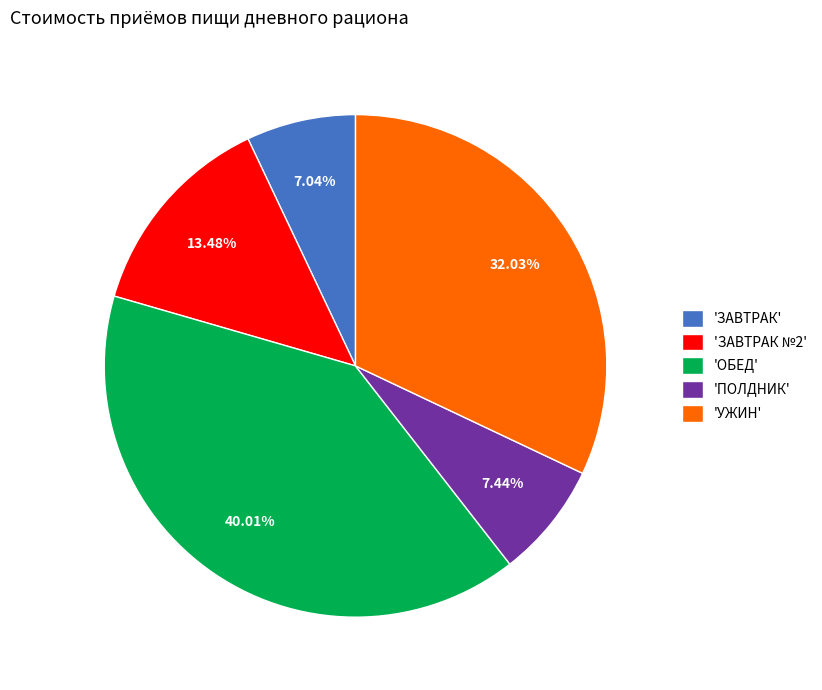

To the nearest percent, what is the difference between the largest and smallest slice percentages?

33%